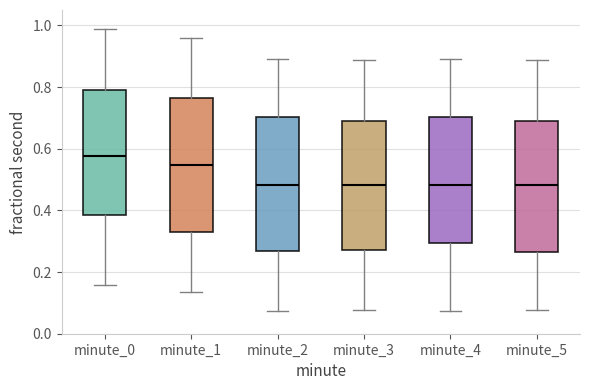

Which box's median line is the highest?

minute_0